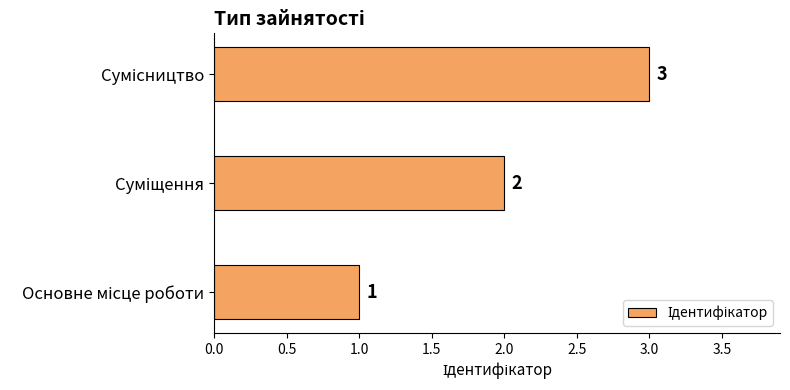

How many values are below 2?

1